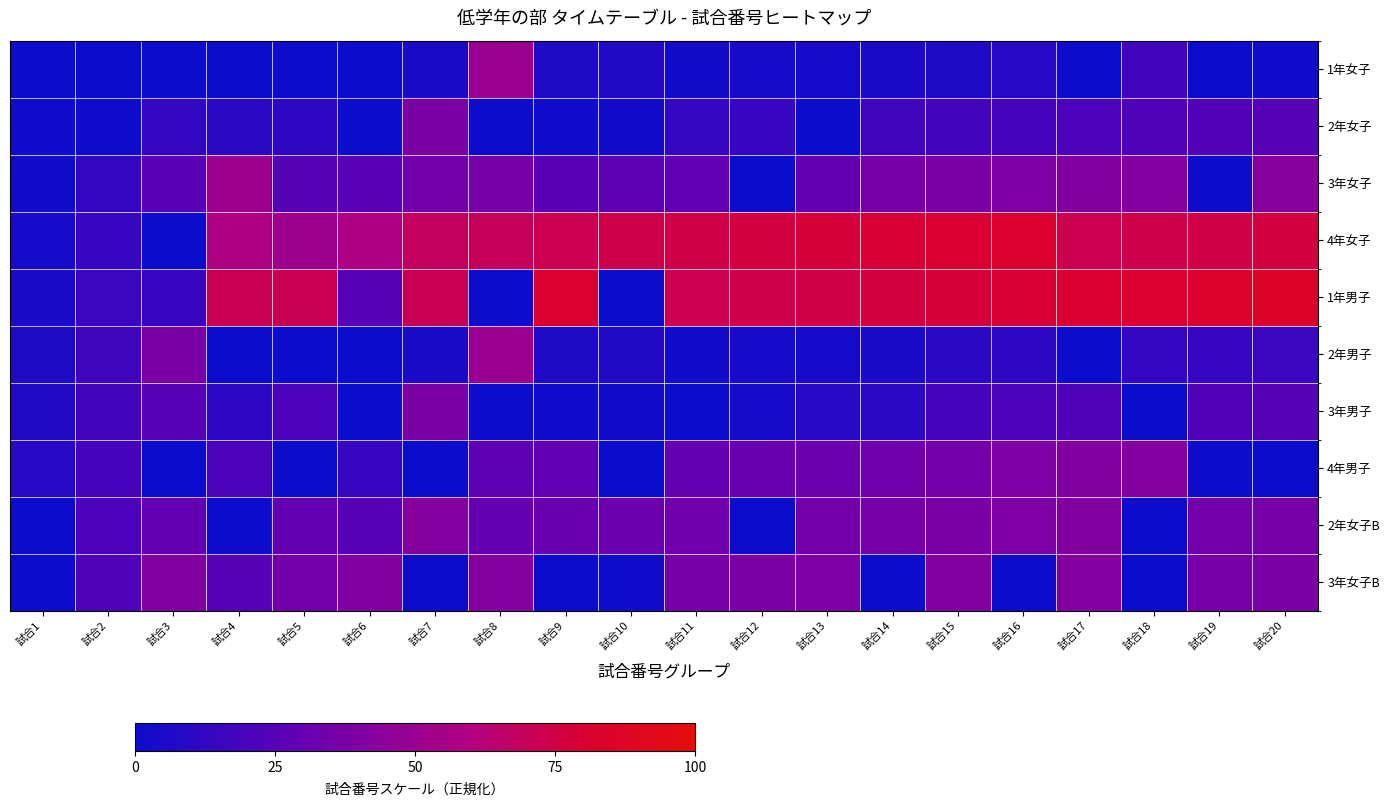

Rank the series at 試合9 from highest to lowest value.

1年男子, 4年女子, 2年女子B, 4年男子, 3年女子, 1年女子, 2年男子, 2年女子, 3年男子, 3年女子B